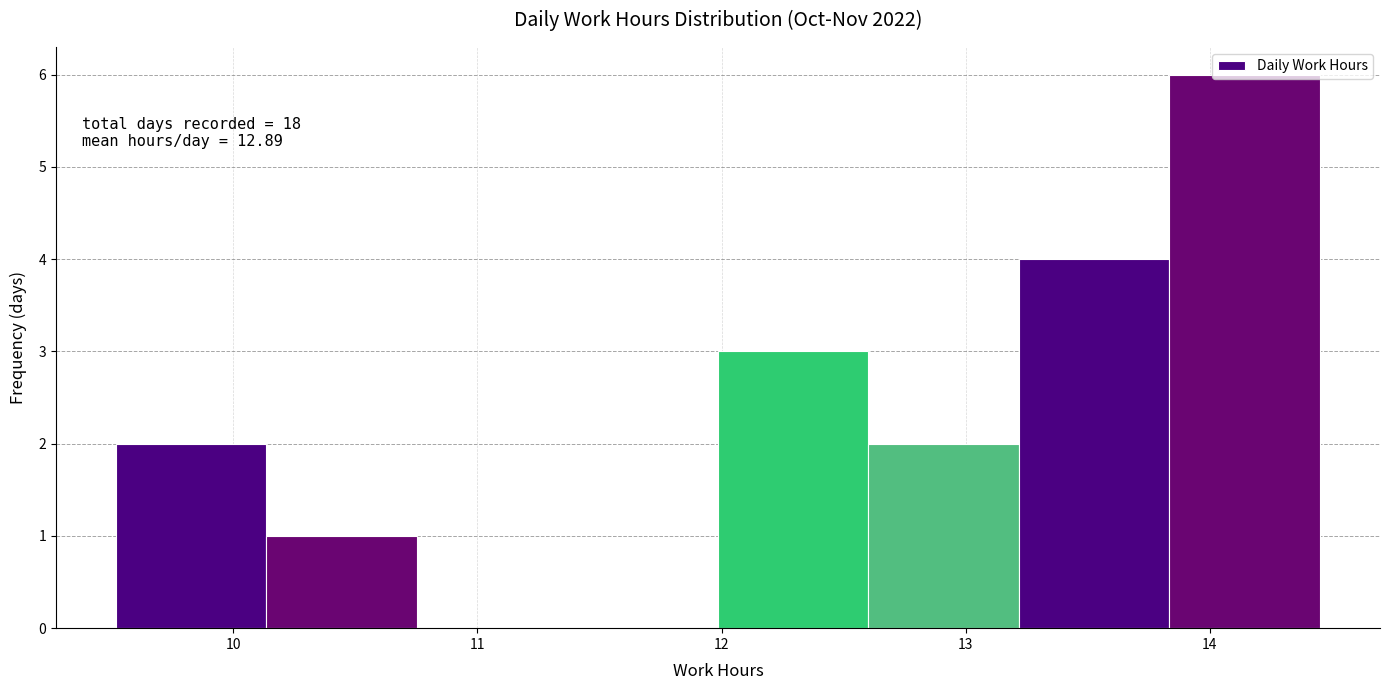

Over which range of the x-axis is the bar tallest?

13.8 to 14.5